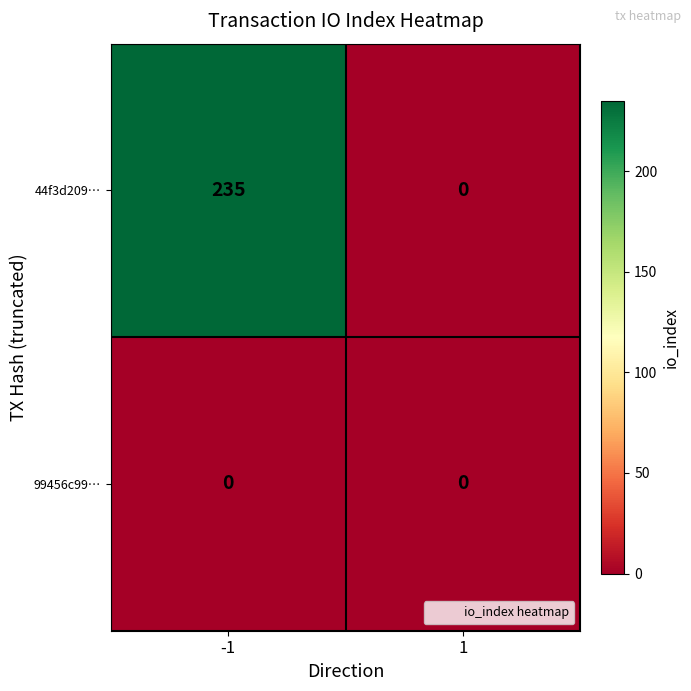

Reading left to right, list all the values displayed in this chart.

44f3d209…: 235	0
99456c99…: 0	0